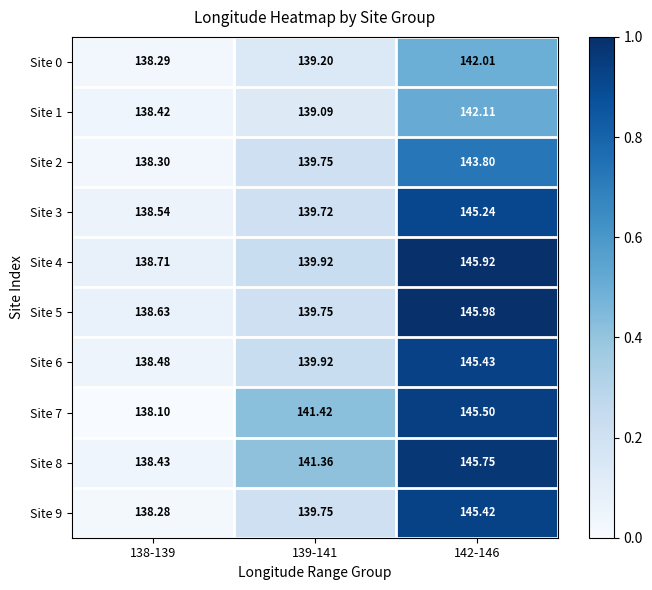

Is the value of Site 2 at 142-146 greater than the value of Site 9 at 142-146?

No